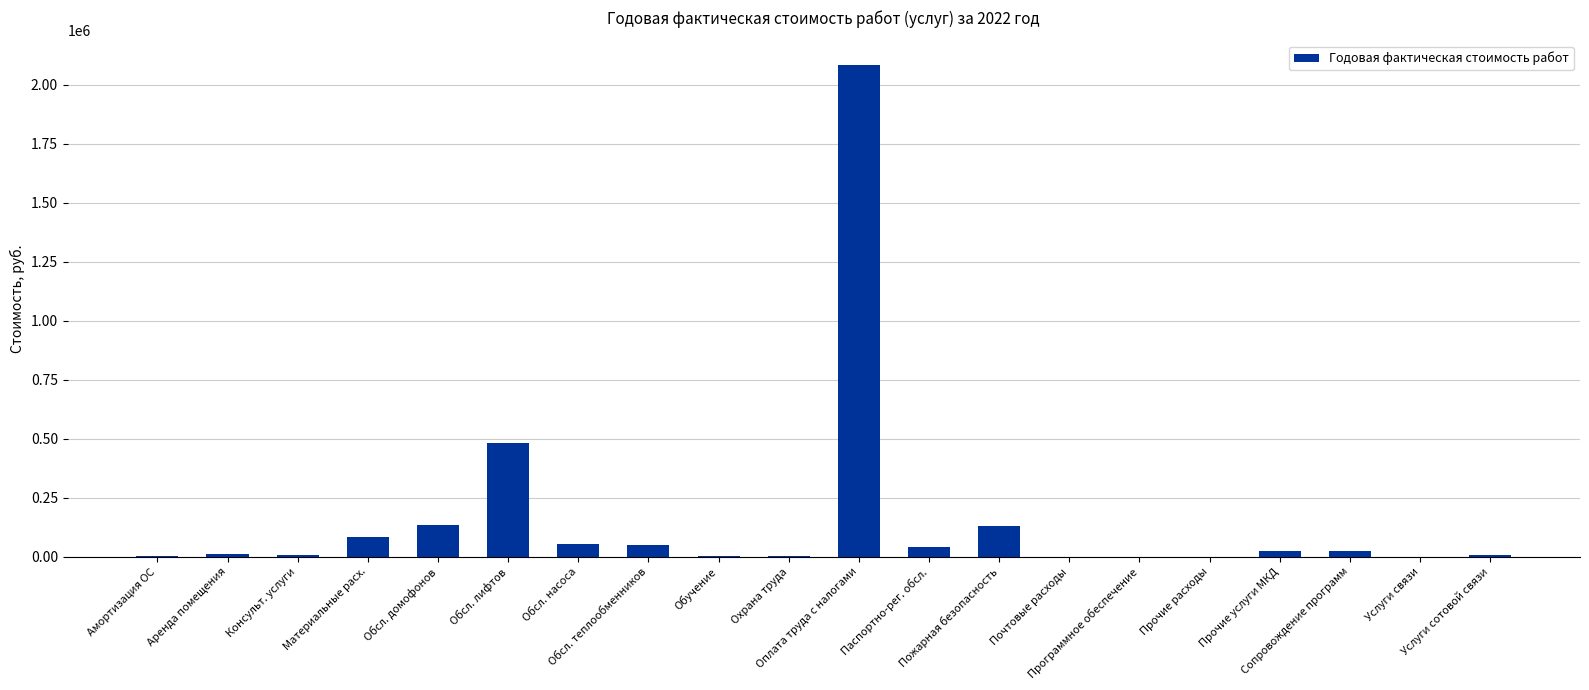

True or false: the data shows 52362.0 at Обсл. насоса.

True